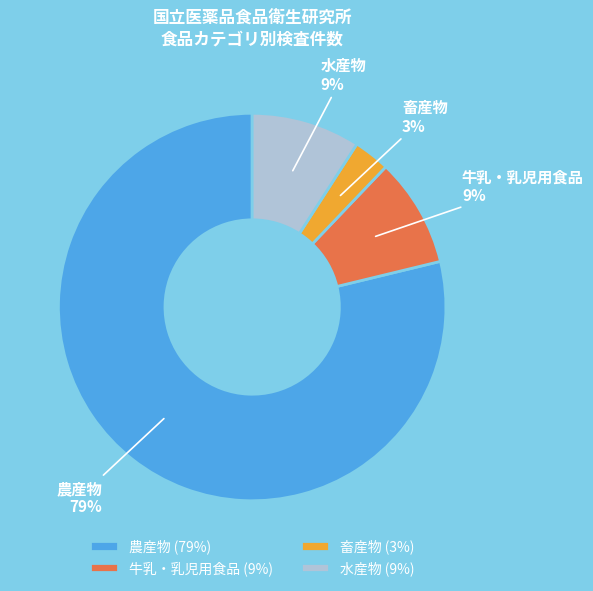

Is there a majority slice in this chart?

Yes